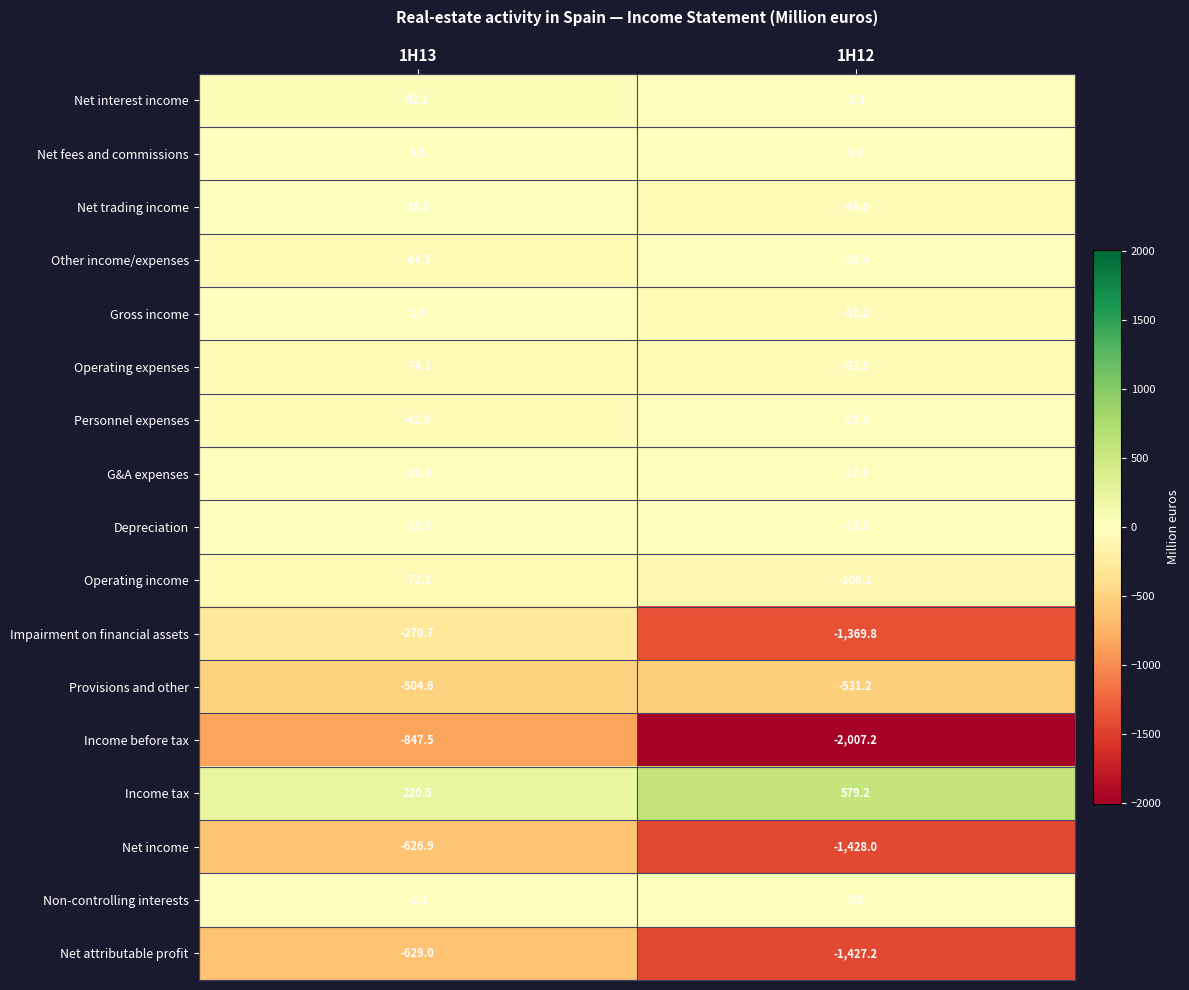

At which category is the sum across all series the highest?

1H13